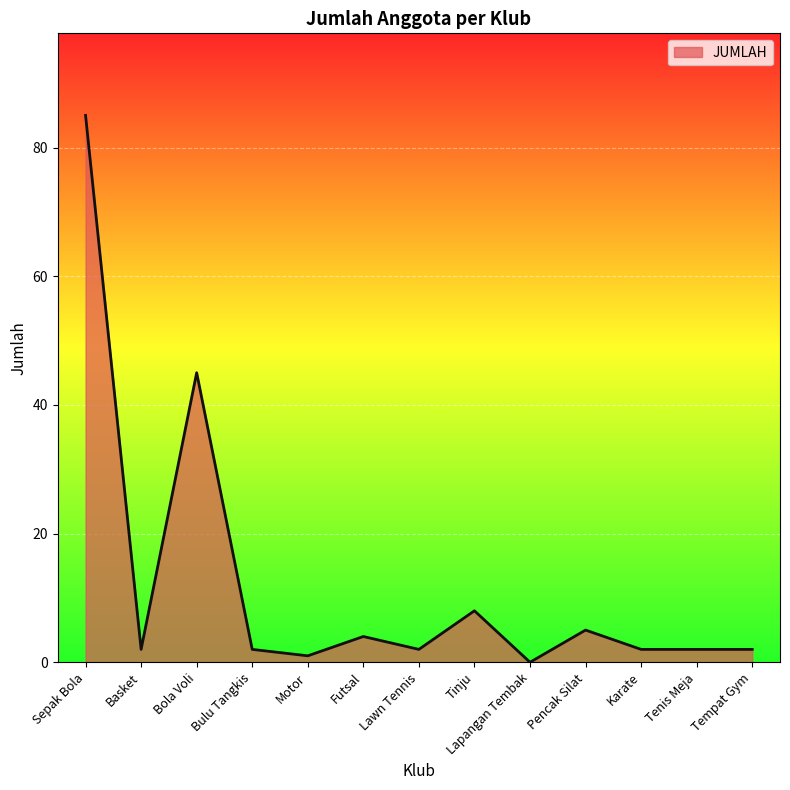

At which category does the chart reach its peak across all series?

Sepak Bola